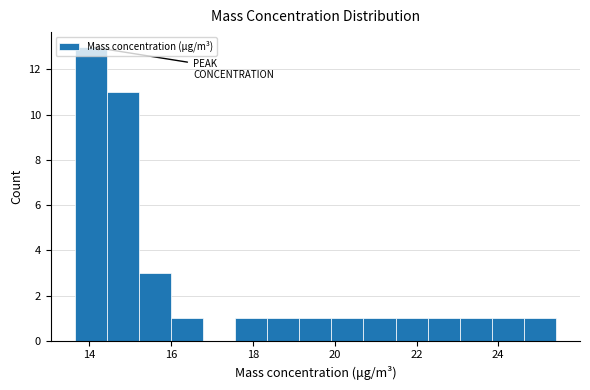

Read against the x-axis, roughly where is the centre of the tallest bar?

14.0